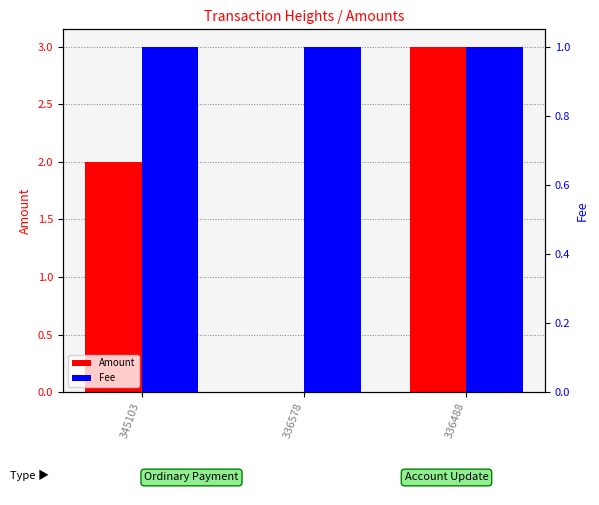

Which series has the largest range (max minus min)?

Amount